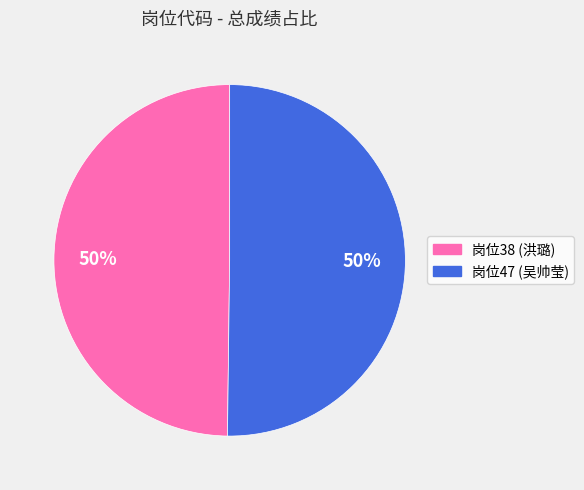

How many slices are in this pie chart?

2